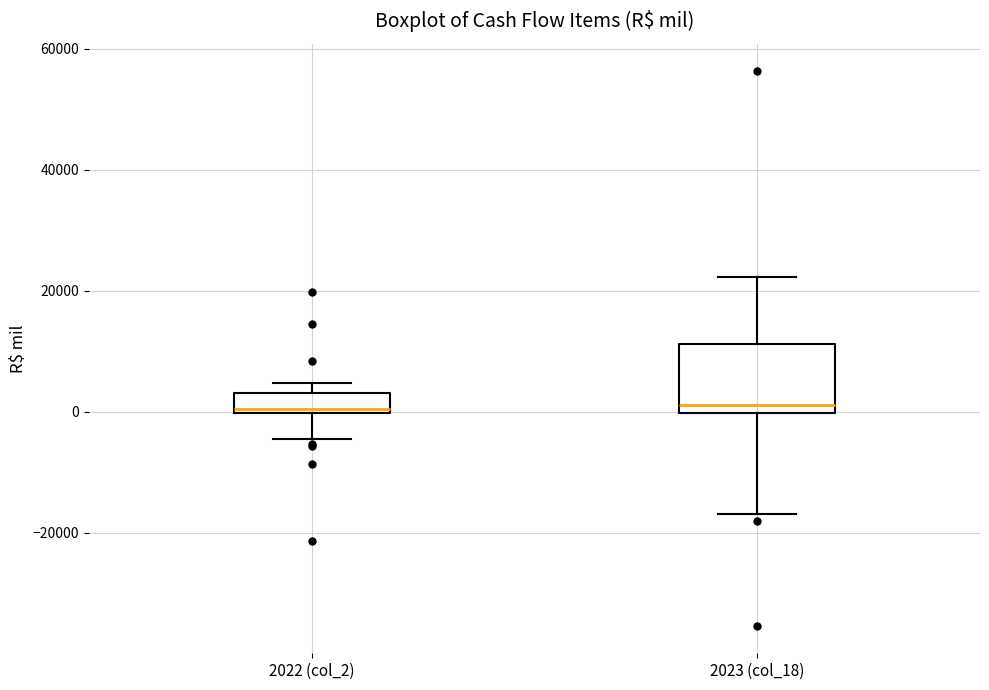

Where does the upper whisker of the box for 2023 (col_18) end on the y-axis? The values are not printed on the chart, so give them approximately, as read against the axis.

22000